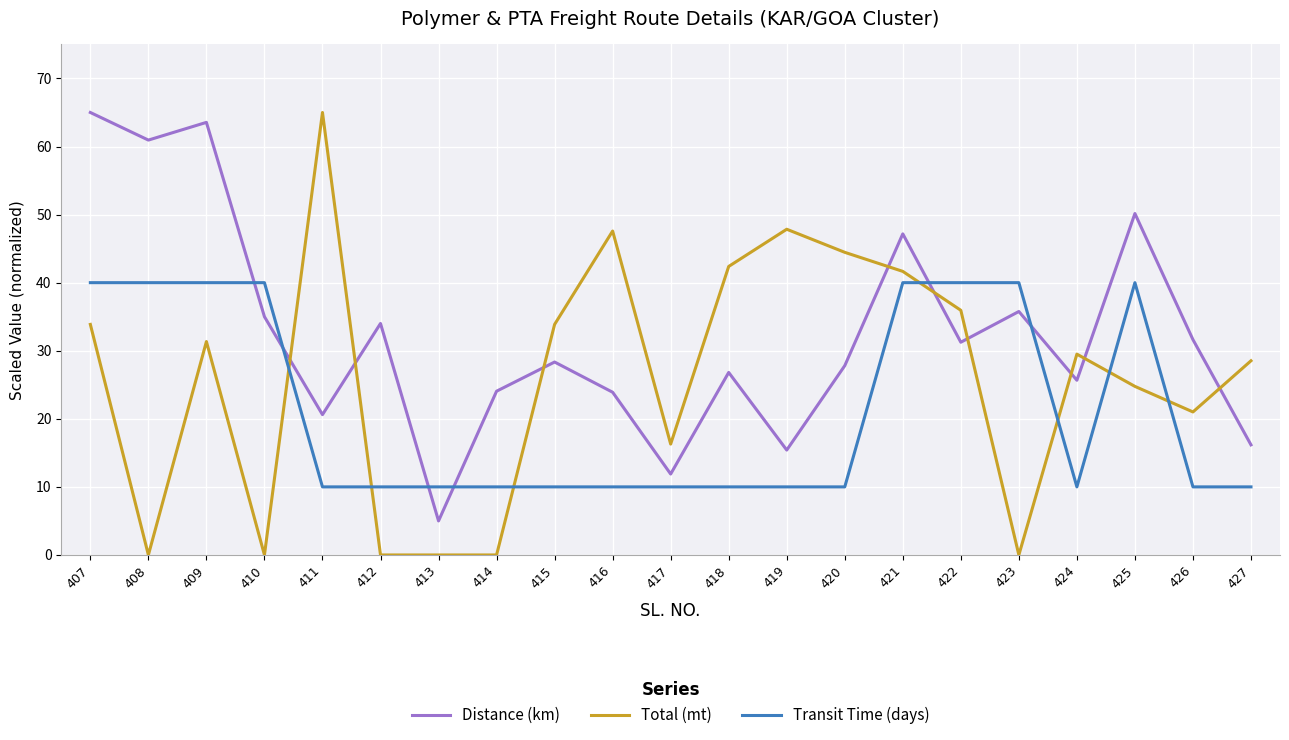

Does the chart display data point markers on the line(s)?

No